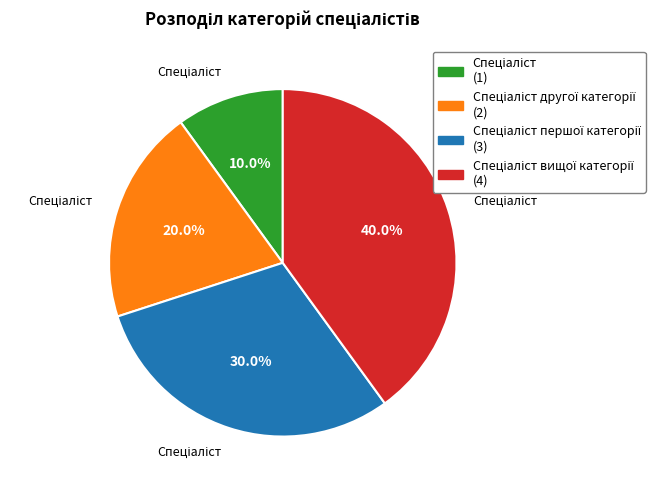

Does any single category account for the majority?

No